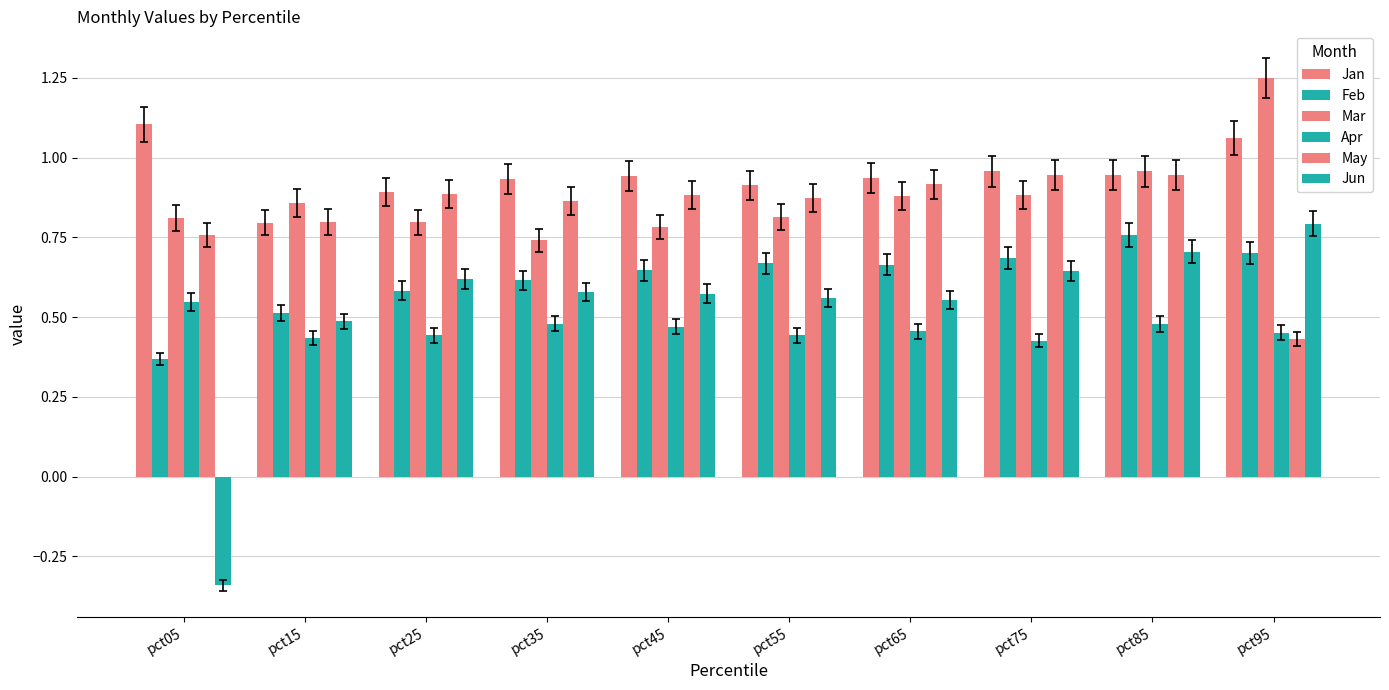

How many bars are there in total?

60